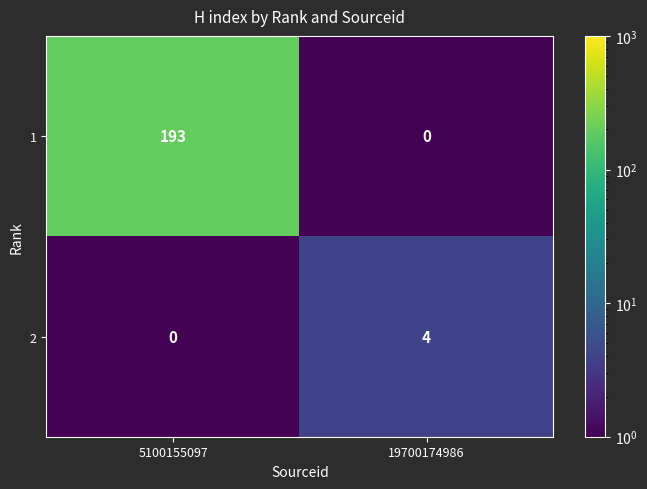

Reading left to right, transcribe all the data shown in this chart.

1: 5100155097=193	19700174986=0
2: 5100155097=0	19700174986=4